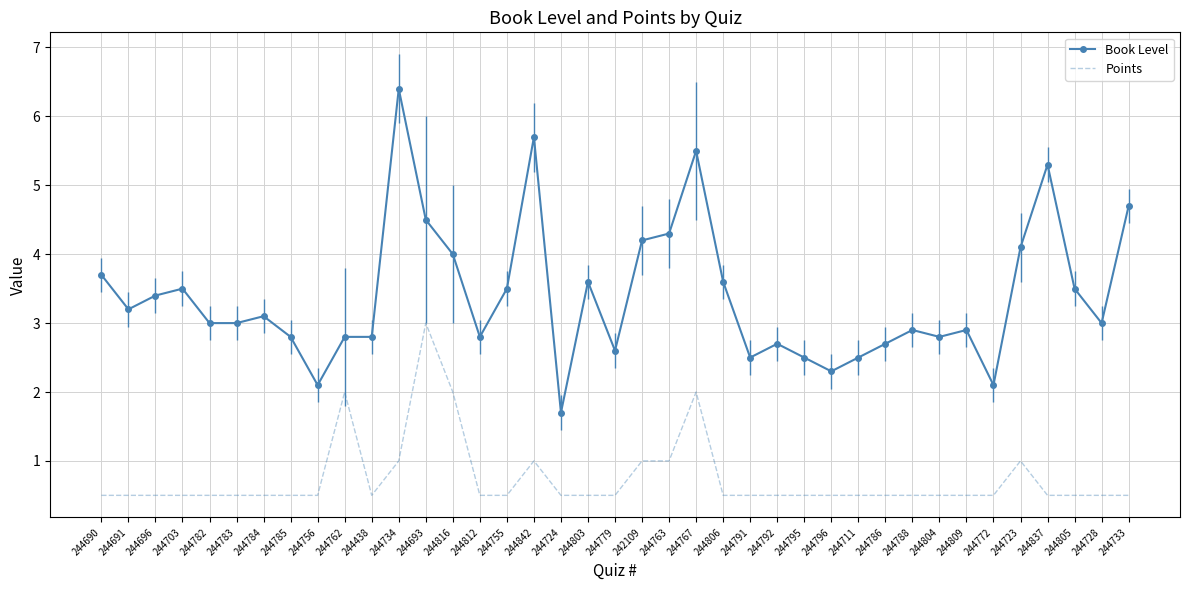

Reading right to left, transcribe all the data shown in this chart.

Book Level: 244733=4.7	244728=3.0	244805=3.5	244837=5.3	244723=4.1	244772=2.1	244809=2.9	244804=2.8	244788=2.9	244786=2.7	244711=2.5	244796=2.3	244795=2.5	244792=2.7	244791=2.5	244806=3.6	244767=5.5	244763=4.3	242109=4.2	244779=2.6	244803=3.6	244724=1.7	244842=5.7	244755=3.5	244812=2.8	244816=4.0	244693=4.5	244734=6.4	244438=2.8	244762=2.8	244756=2.1	244785=2.8	244784=3.1	244783=3.0	244782=3.0	244703=3.5	244696=3.4	244691=3.2	244690=3.7
Points: 244733=0.5	244728=0.5	244805=0.5	244837=0.5	244723=1.0	244772=0.5	244809=0.5	244804=0.5	244788=0.5	244786=0.5	244711=0.5	244796=0.5	244795=0.5	244792=0.5	244791=0.5	244806=0.5	244767=2.0	244763=1.0	242109=1.0	244779=0.5	244803=0.5	244724=0.5	244842=1.0	244755=0.5	244812=0.5	244816=2.0	244693=3.0	244734=1.0	244438=0.5	244762=2.0	244756=0.5	244785=0.5	244784=0.5	244783=0.5	244782=0.5	244703=0.5	244696=0.5	244691=0.5	244690=0.5